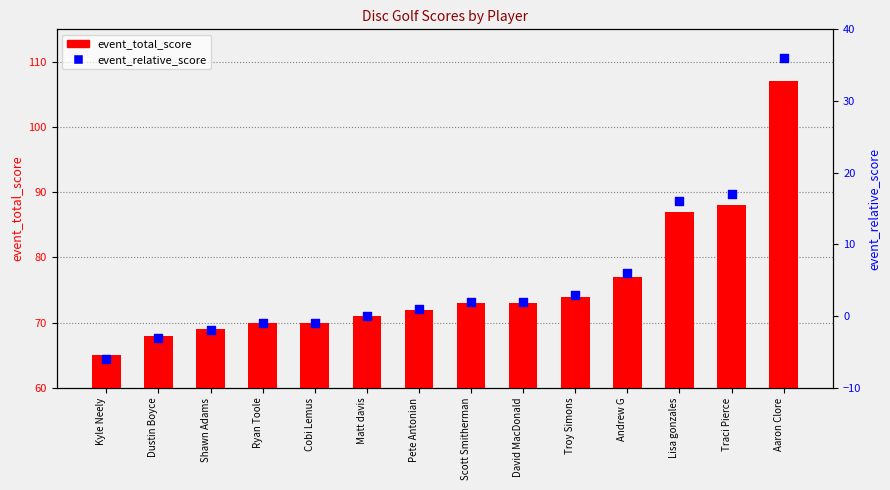

Which series has the largest total across all categories?

event_total_score